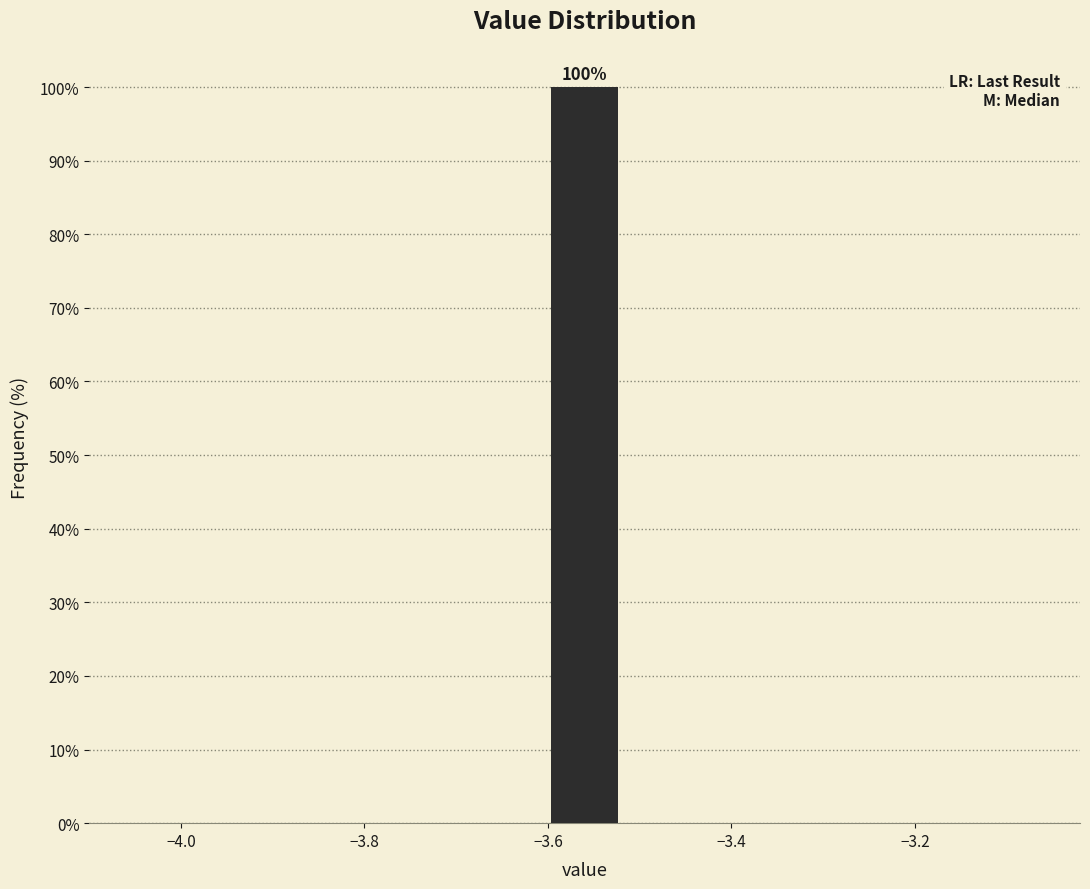

Which range on the x-axis has the tallest bar?

-3.60 to -3.52